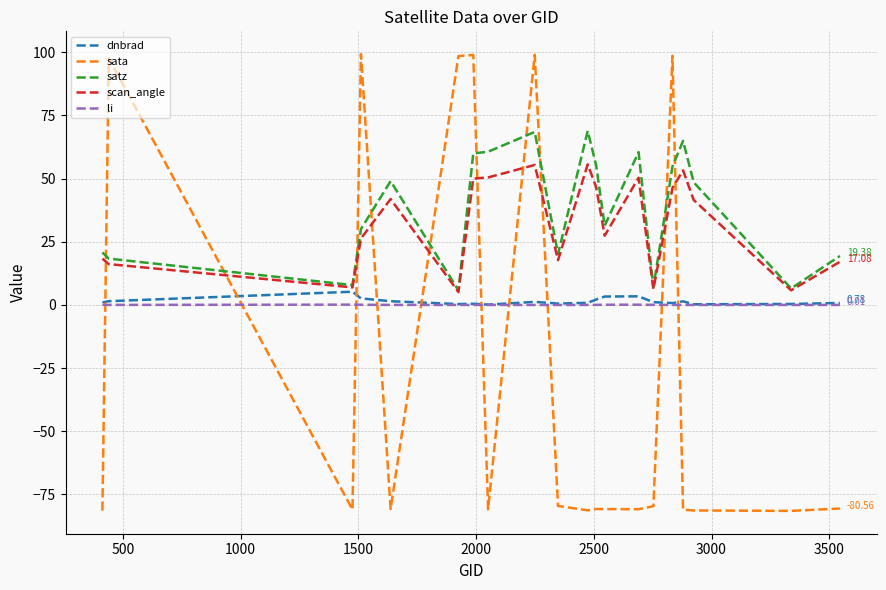

True or false: satz and li cross at least once.

False